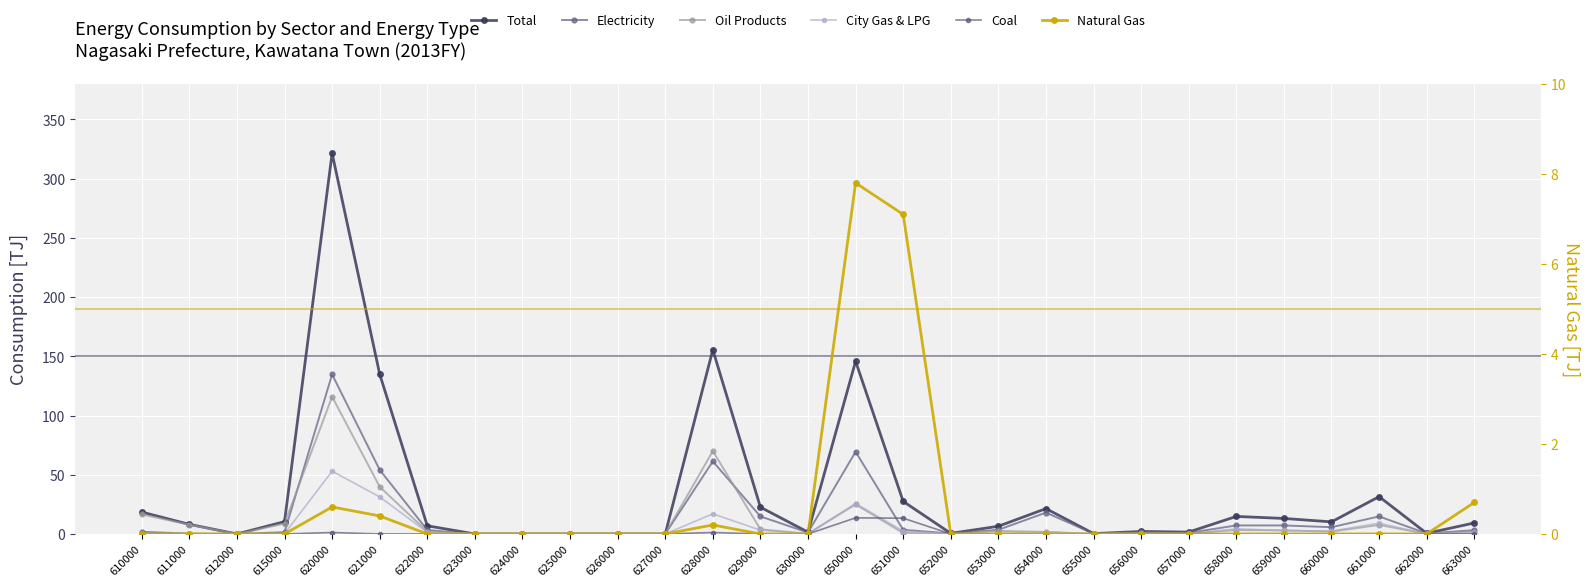

The value of Coal at 623000 is -7.6. True or false?

False